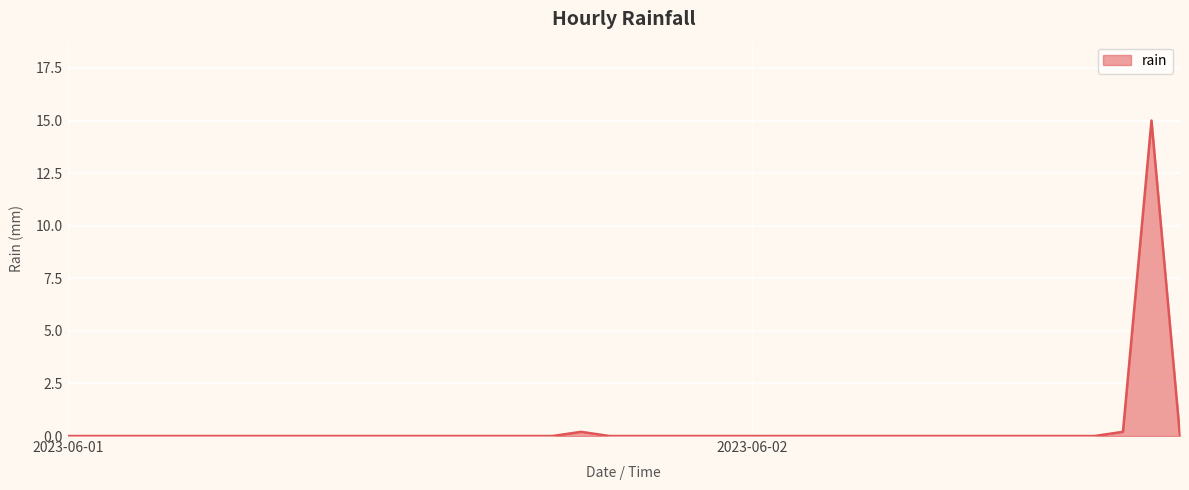

Reading left to right, what are all the values shown in this chart?

0.0	0.0	0.0	0.0	0.0	0.0	0.0	0.0	0.0	0.0	0.0	0.0	0.0	0.0	0.0	0.0	0.0	0.0	0.2	0.0	0.0	0.0	0.0	0.0	0.0	0.0	0.0	0.0	0.0	0.0	0.0	0.0	0.0	0.0	0.0	0.0	0.0	0.2	15.0	0.0